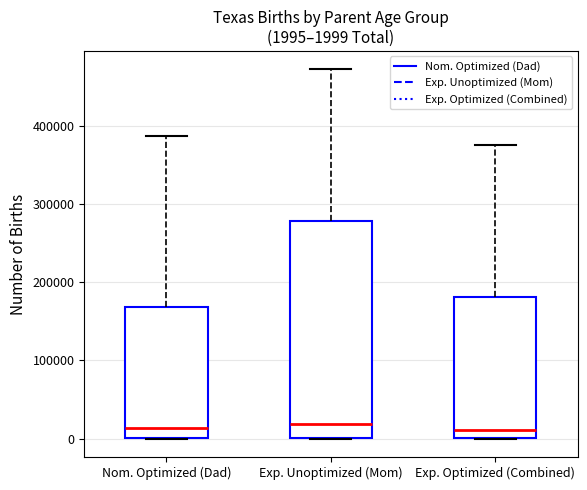

Which box is the tallest, from its lower edge to its upper edge?

Exp. Unoptimized (Mom)